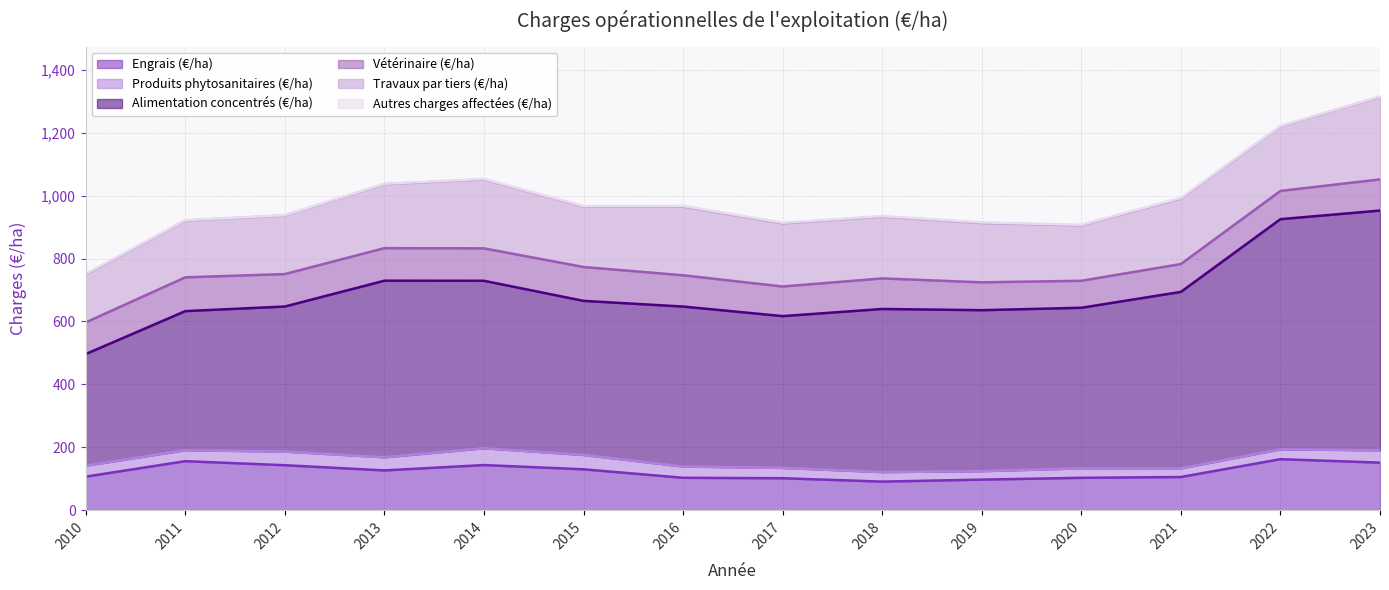

What is the difference between the second highest and minimum values in the Autres charges affectées (€/ha) series?

1.3